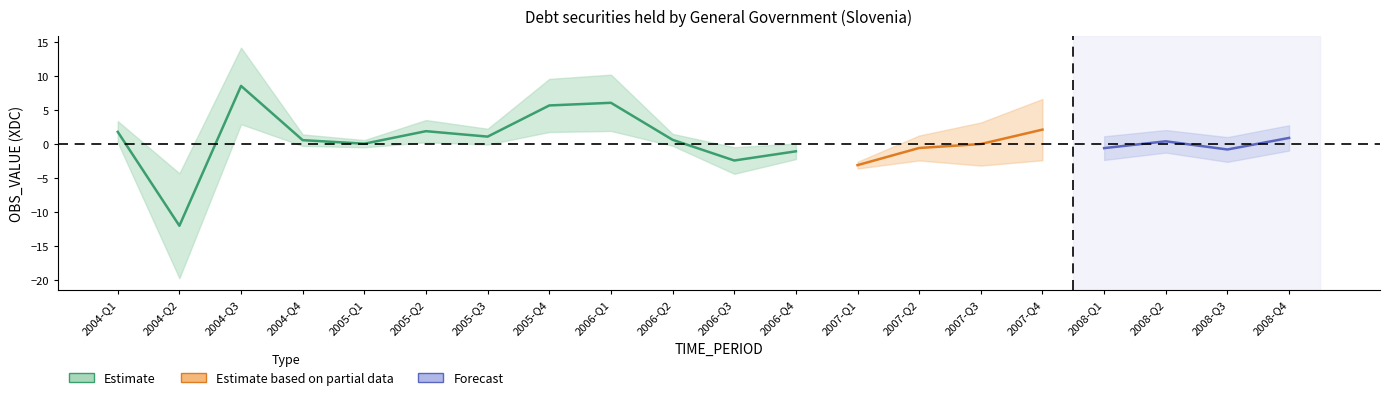

At which label does Estimate first exceed 0?

2004-Q1